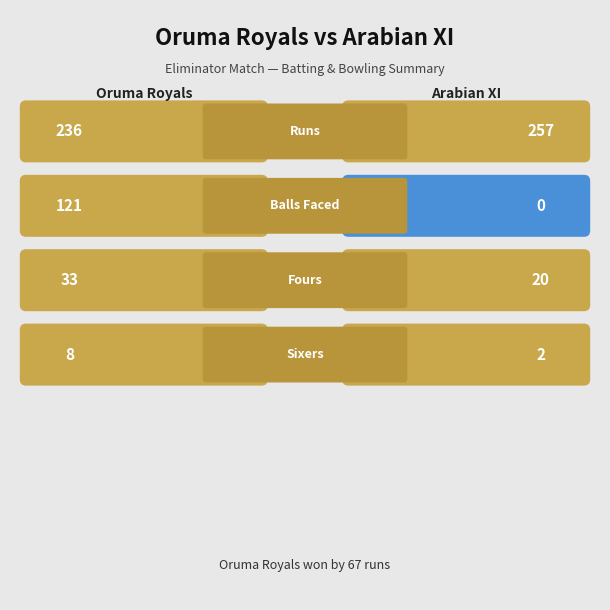

How many bars are there in total?

8